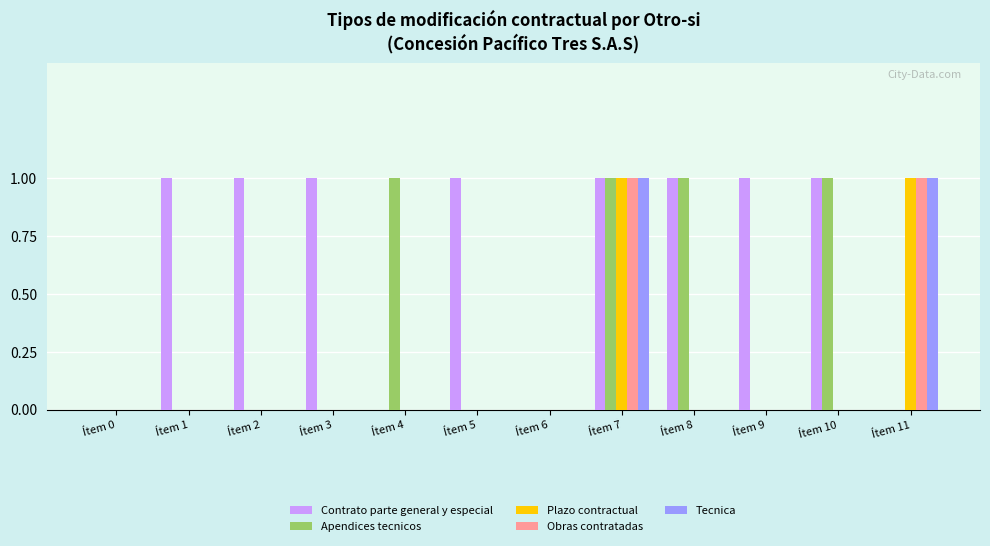

Count the number of categories in the chart.

12